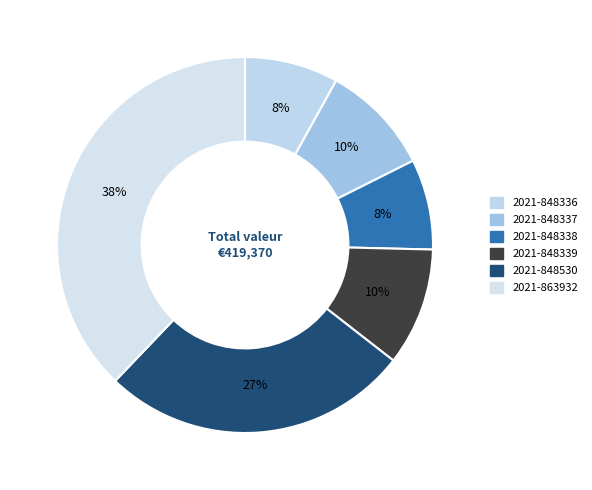

Combined, what portion of the pie is 2021-863932 and 2021-848336?

45.9%